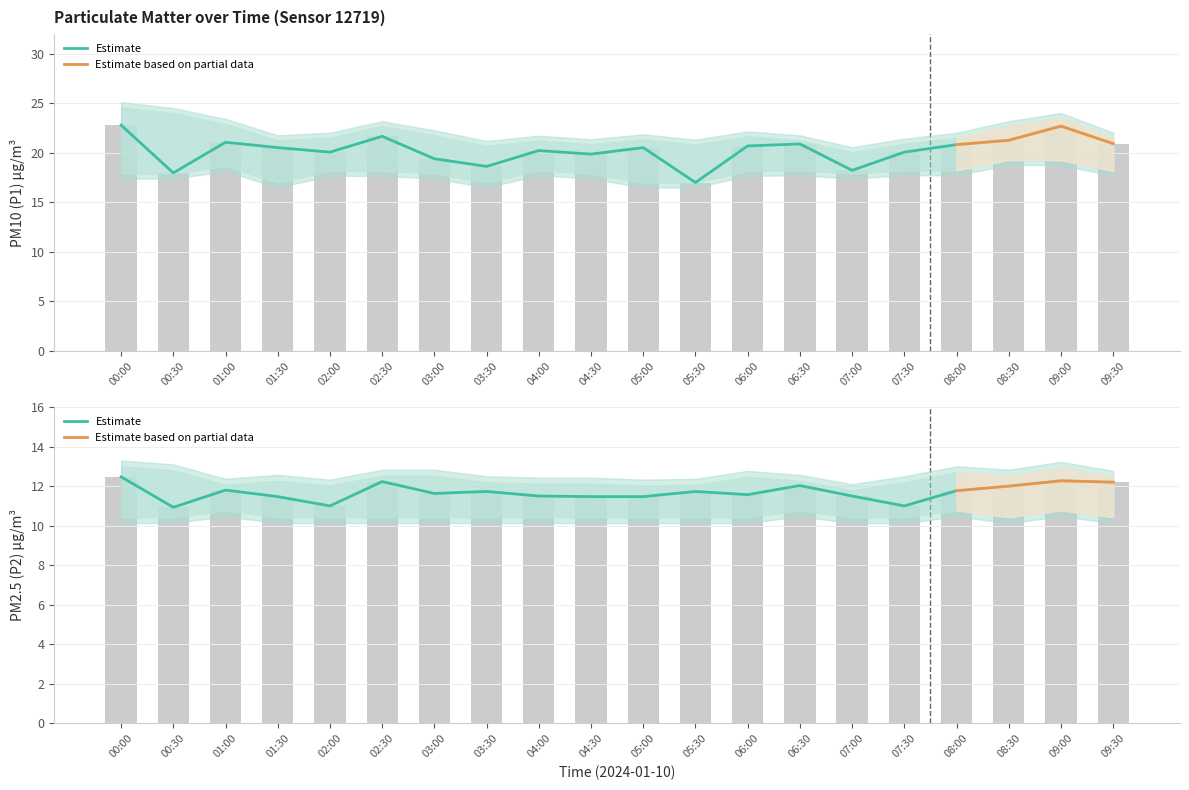

What is the approximate value of P2 at 06:00?

11.6